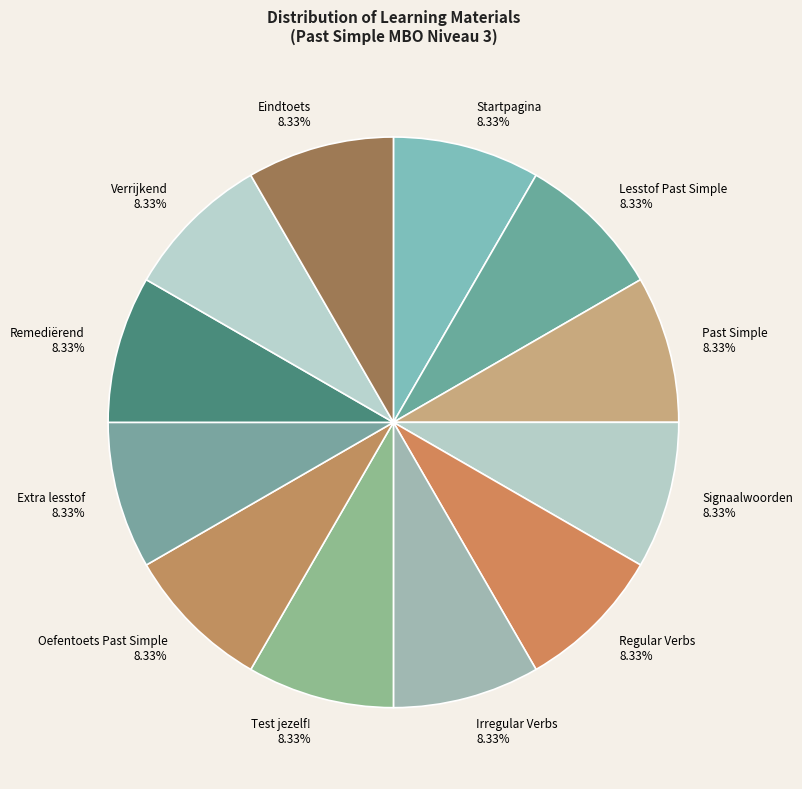

Combined, do Test jezelf! and Signaalwoorden account for over 50%?

No